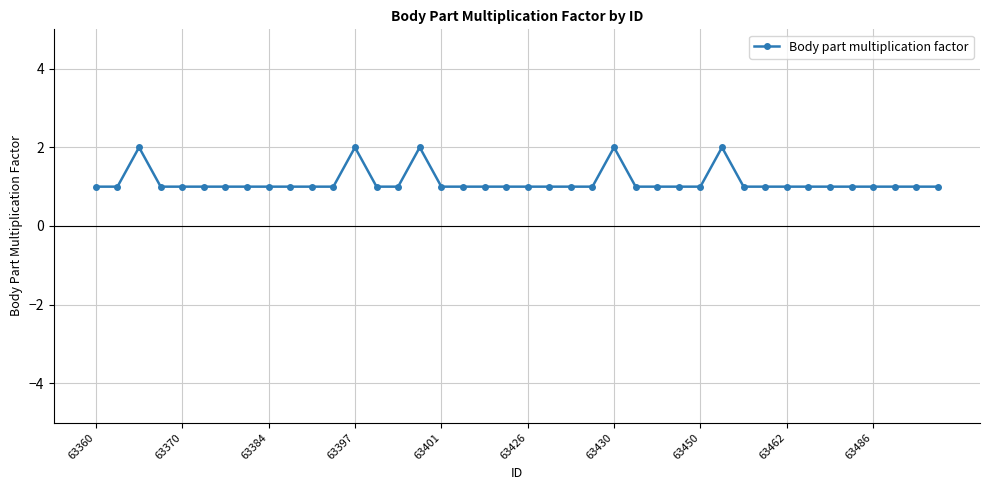

True or false: the data has more than 2 interior local peaks.

True